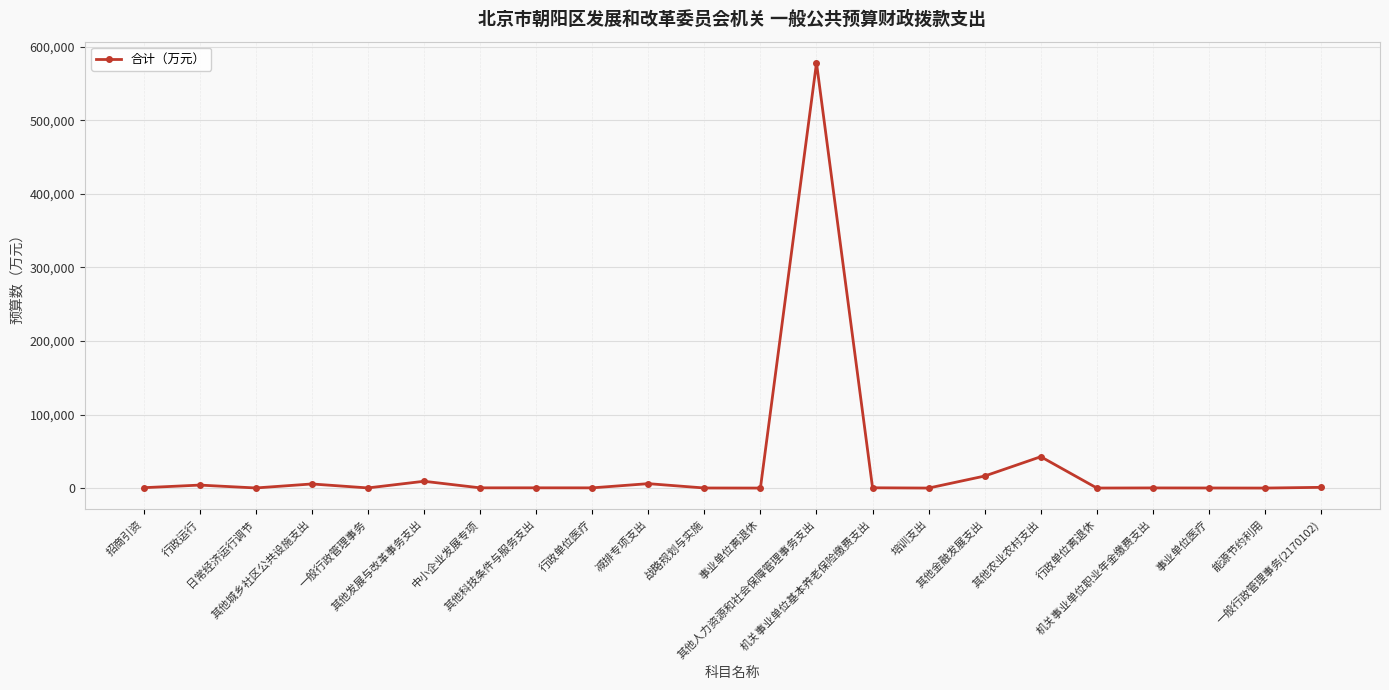

What is the greatest value displayed?

578000.0